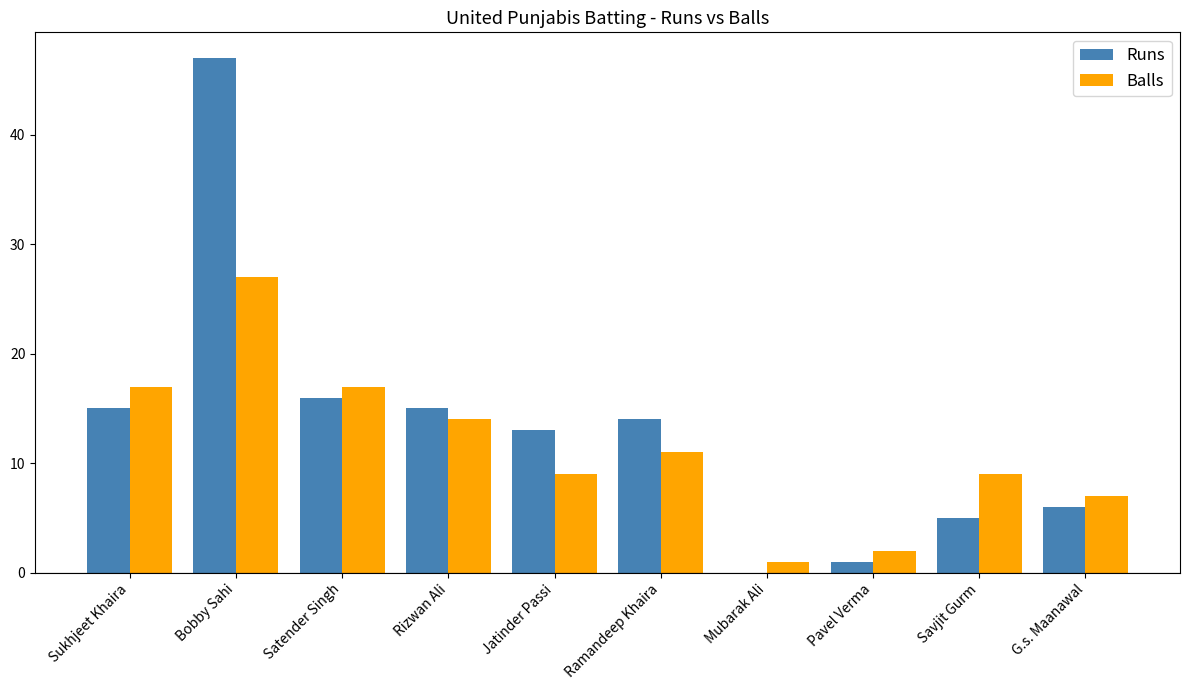

How many data points does each series have?

10